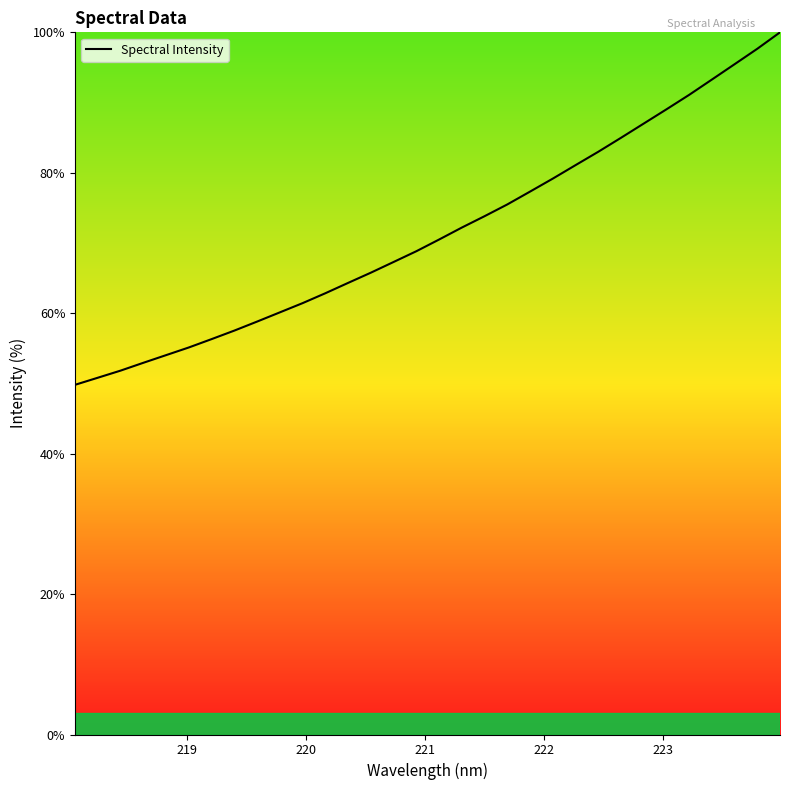

What is the difference between the maximum and minimum values?

50.2